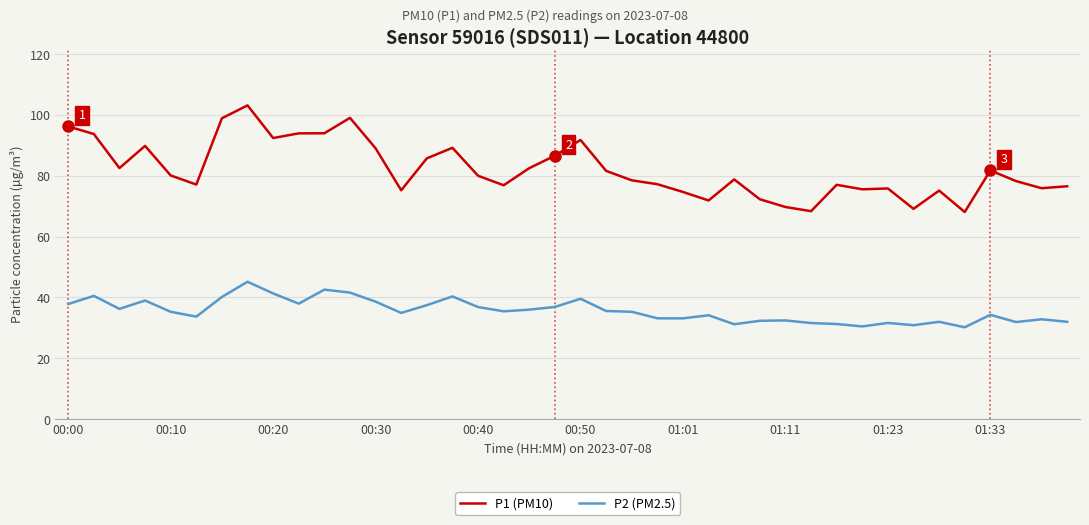

What is the maximum value shown in the chart?

103.2